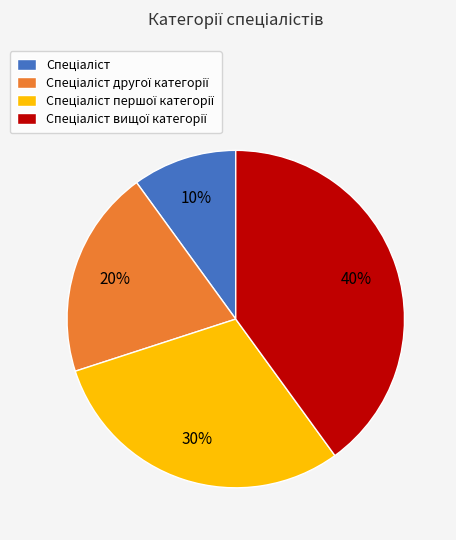

To the nearest percent, what is the average slice percentage?

25%